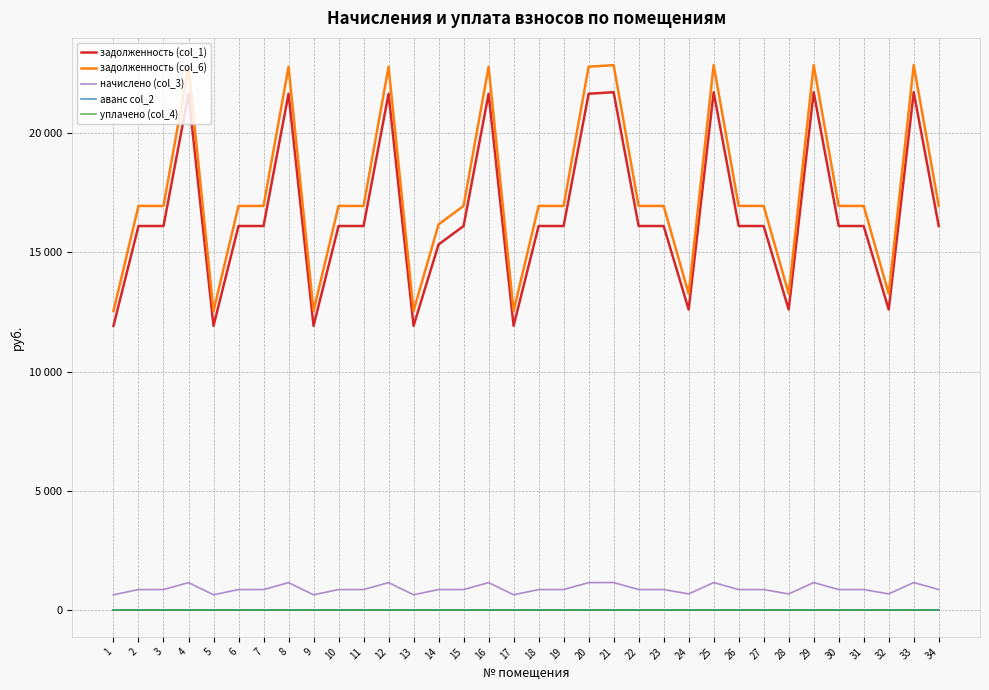

Does the chart display data point markers on the line(s)?

No